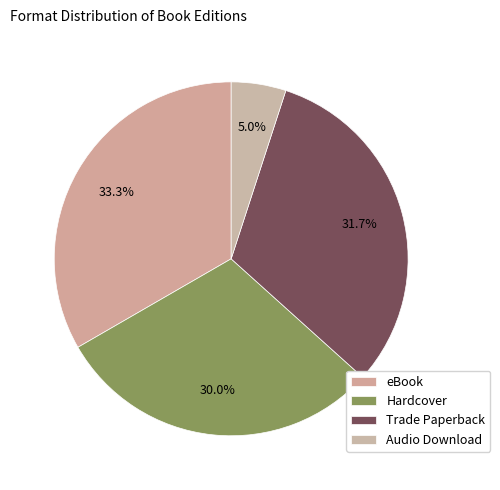

How many segments does this pie chart have?

4